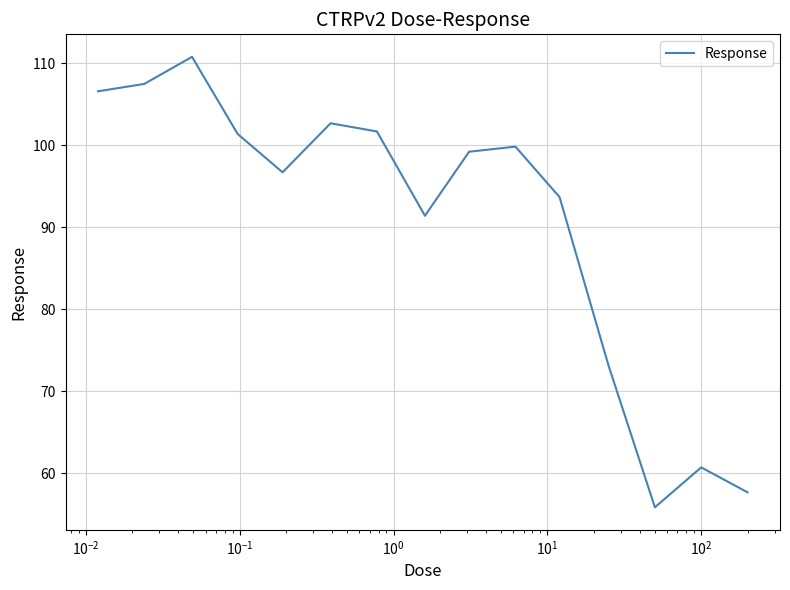

What is the difference between the maximum and minimum values?

54.9